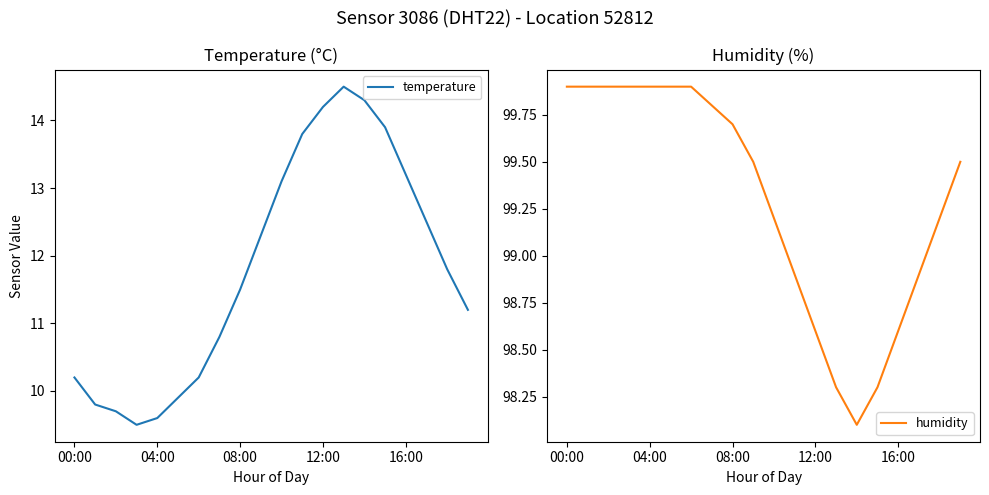

How many data points in humidity are above 99?

13